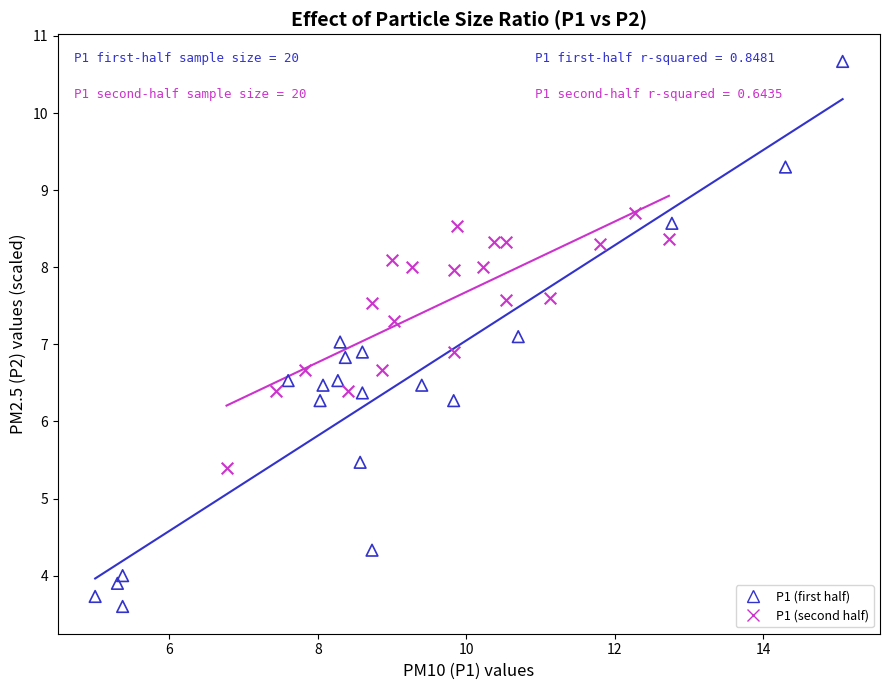

Which series reaches the minimum Y coordinate?

P1 (first half)